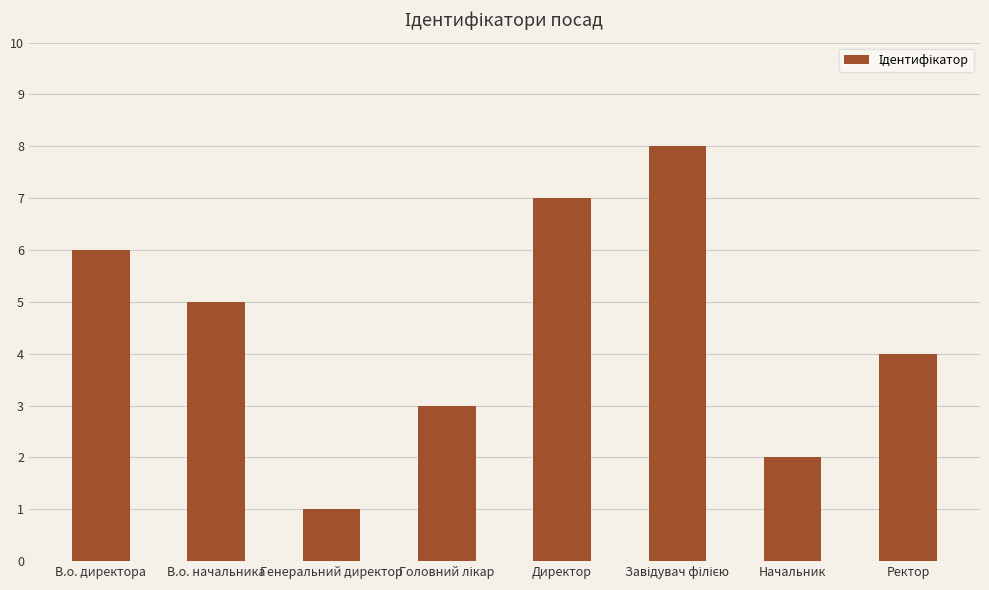

Where does the data first go above 5?

В.о. директора